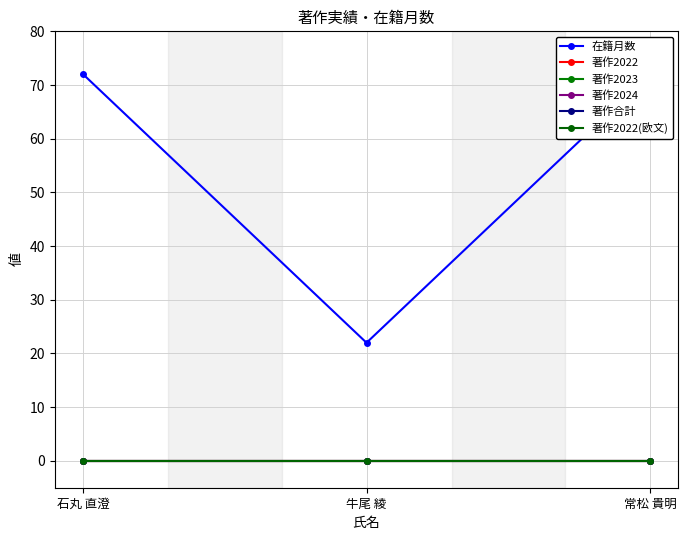

At which label does 在籍月数 reach its peak?

石丸 直澄